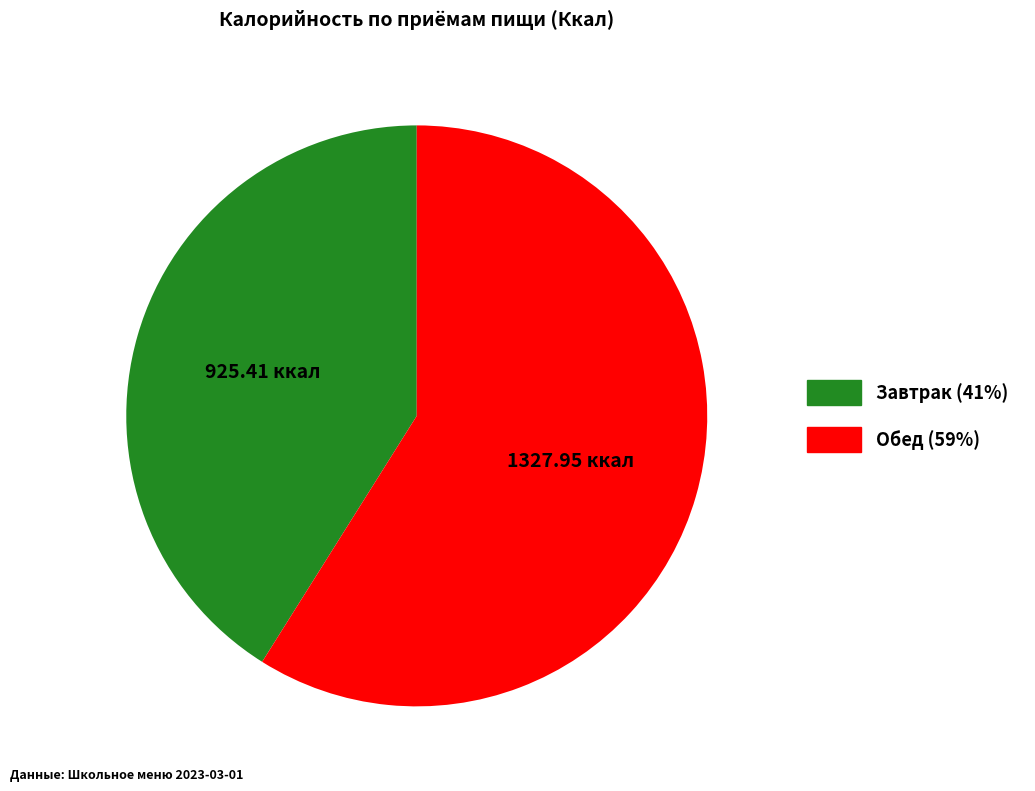

What is the largest slice in the pie chart?

Обед